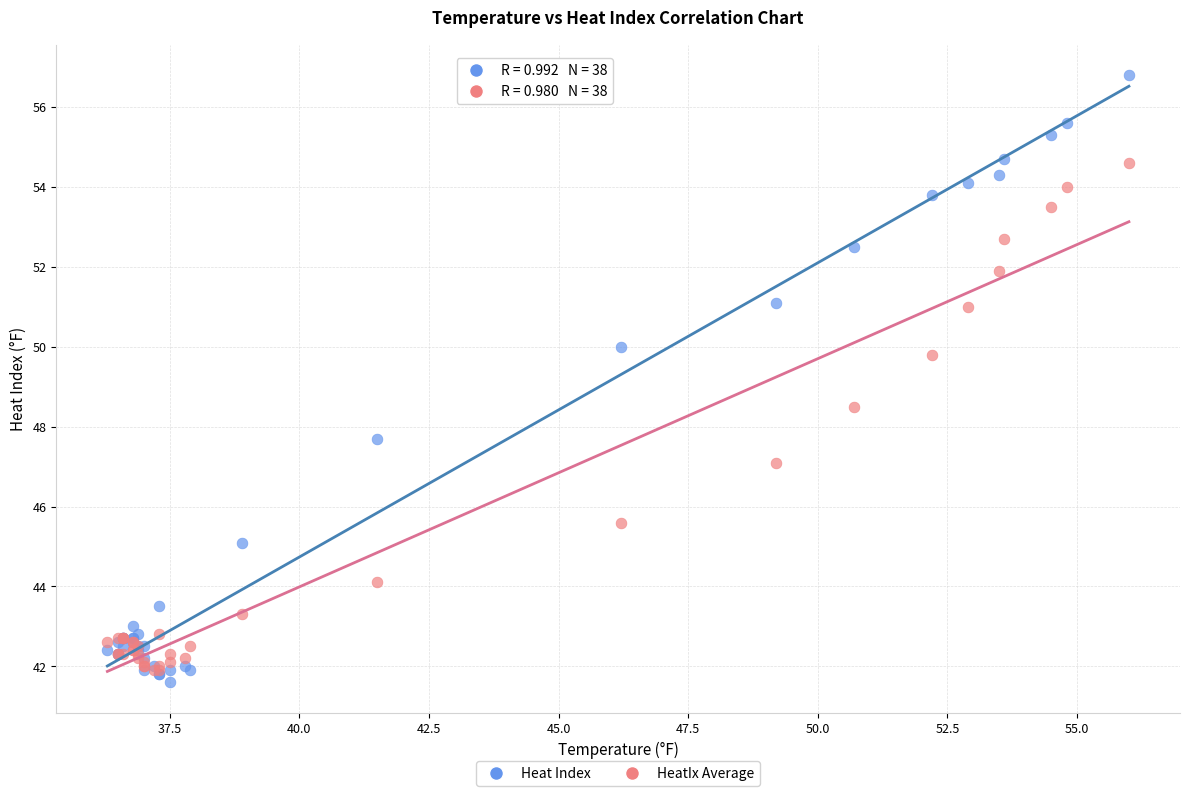

Which series contains the highest Y value?

Heat Index